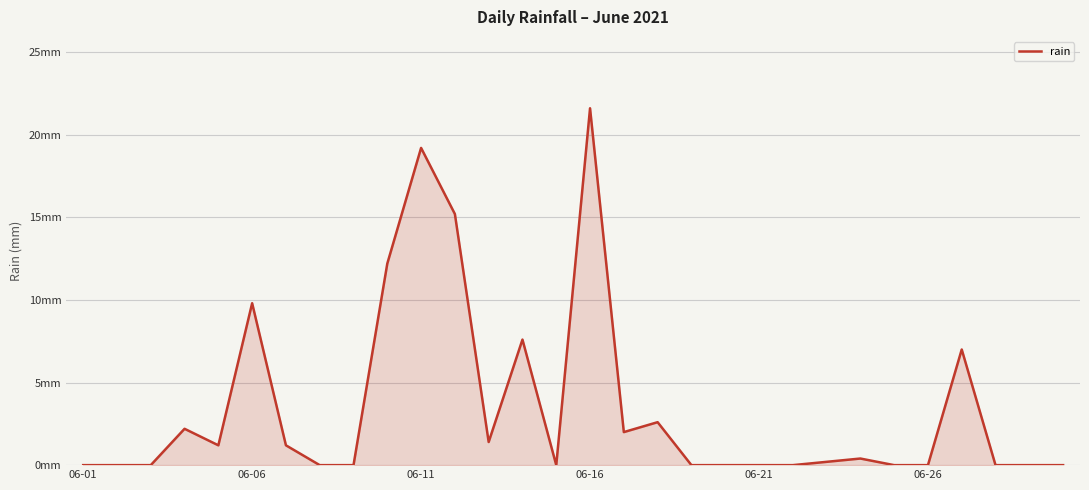

Does the chart display data point markers on the line(s)?

No